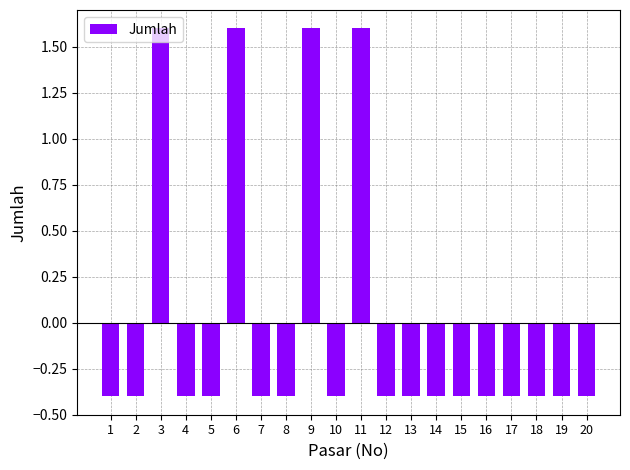

The chart shows a value of -0.6 at 12. True or false?

False